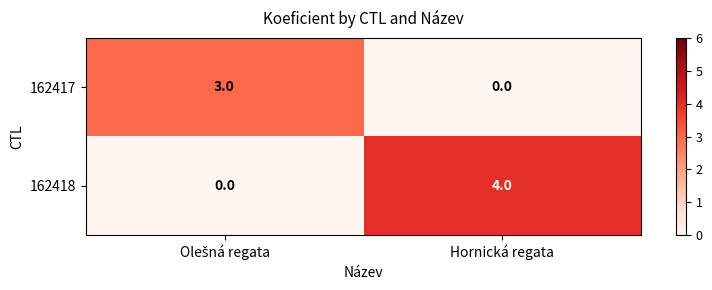

Which series has the largest total across all categories?

162418